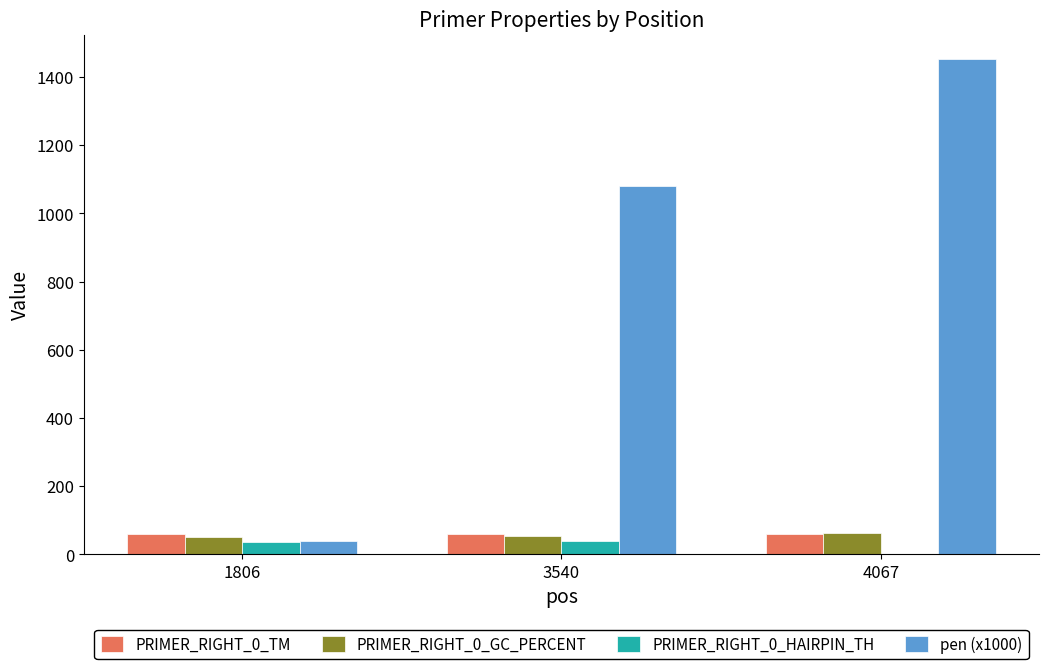

How many data points does each series have?

3